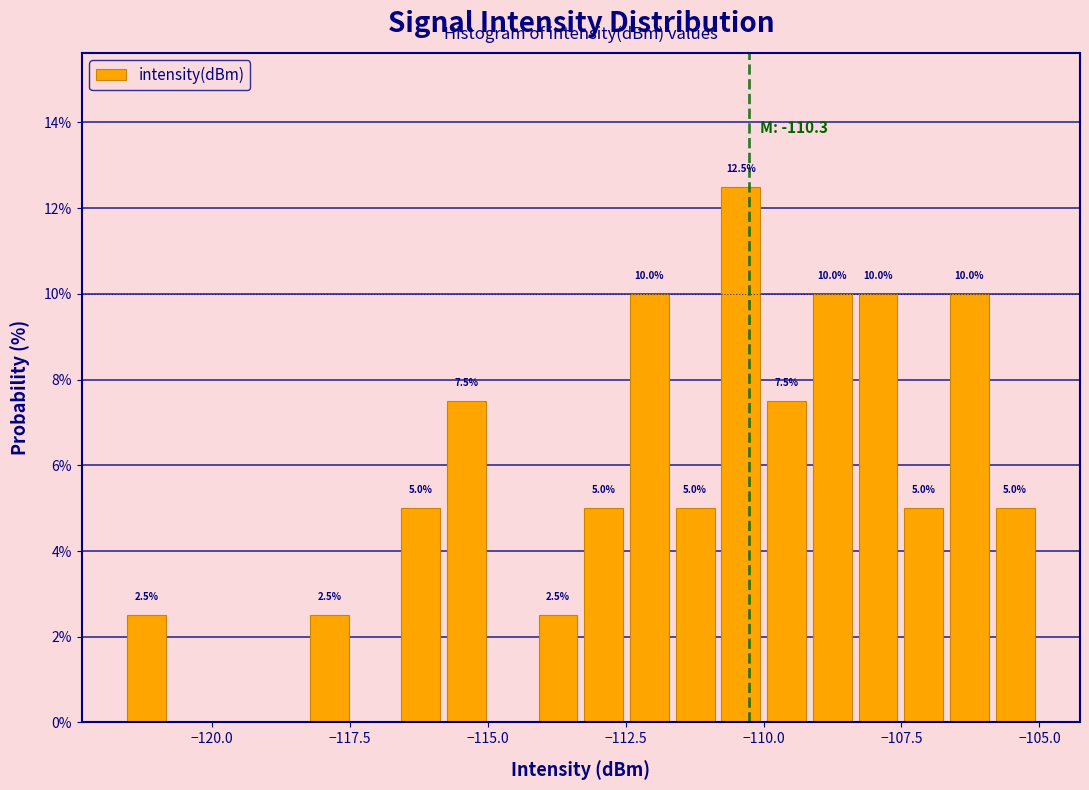

Read against the x-axis, roughly where is the centre of the tallest bar?

-110.5